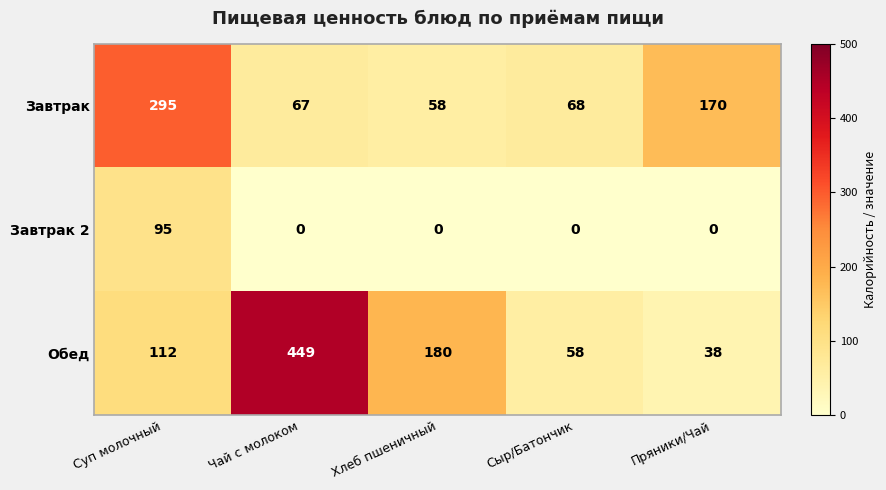

What is the maximum value for Обед?

449